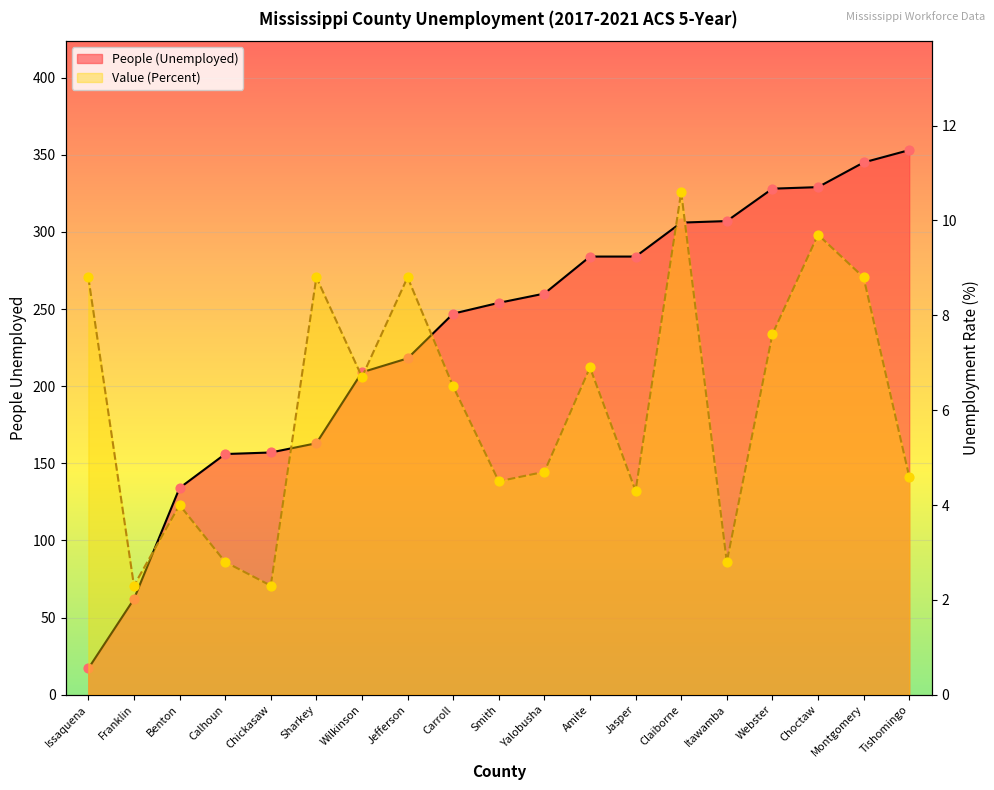

Which series has the largest Y range (max minus min)?

People (Unemployed)